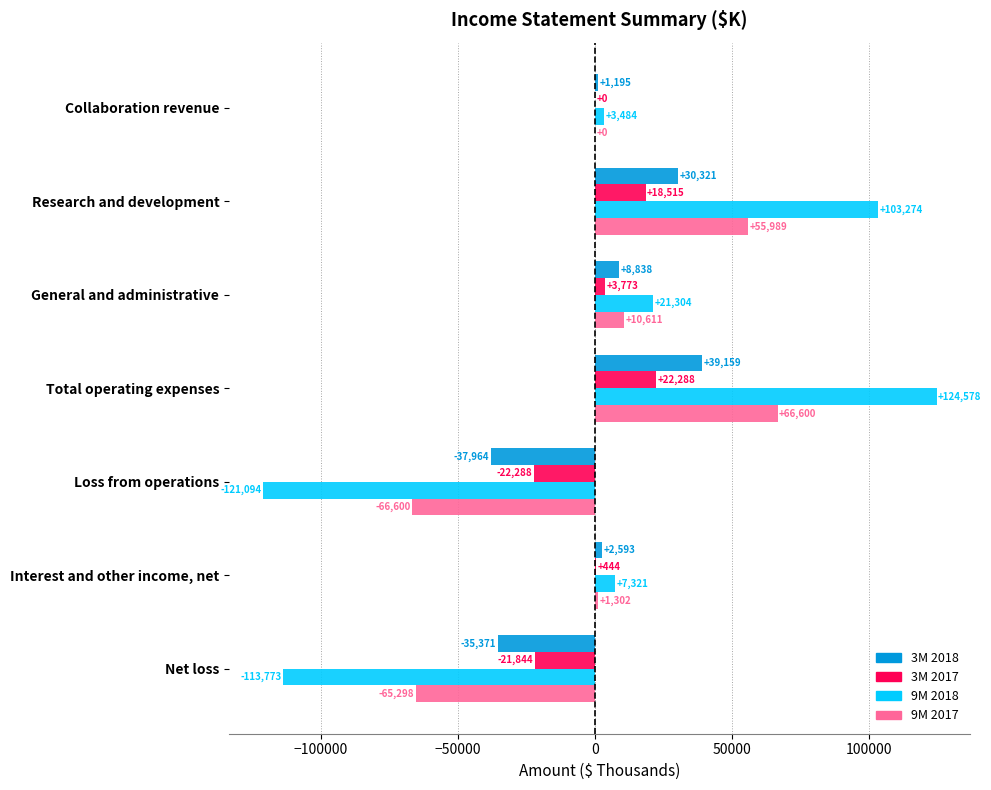

The 3M 2017 series shows 18515 at Research and development. True or false?

True